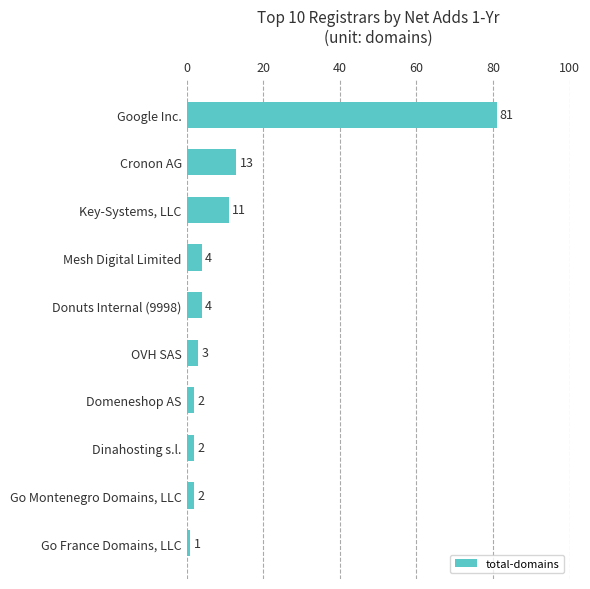

What is the average value?

12